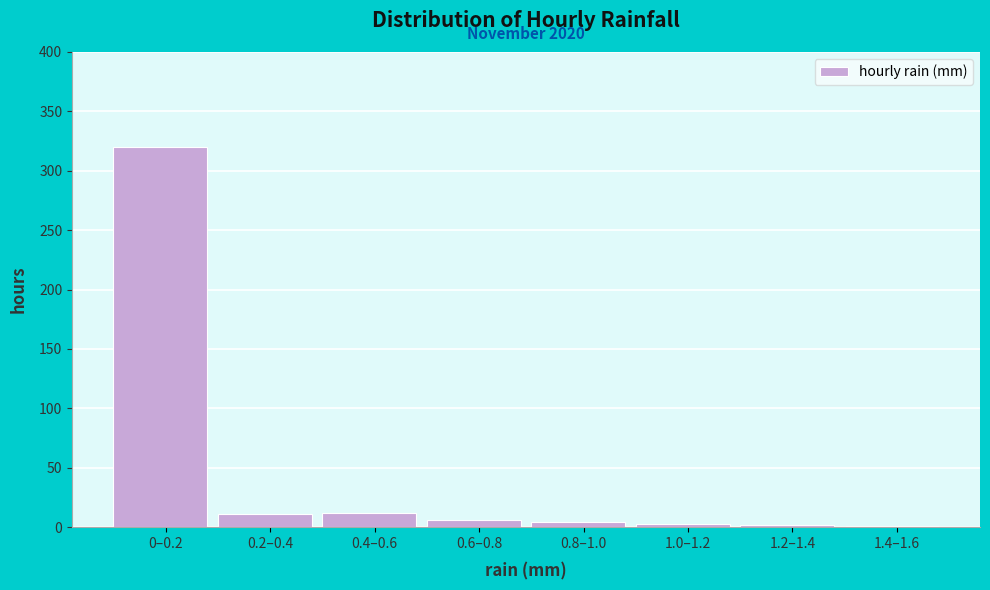

Which category has the highest value across all series?

0–0.2